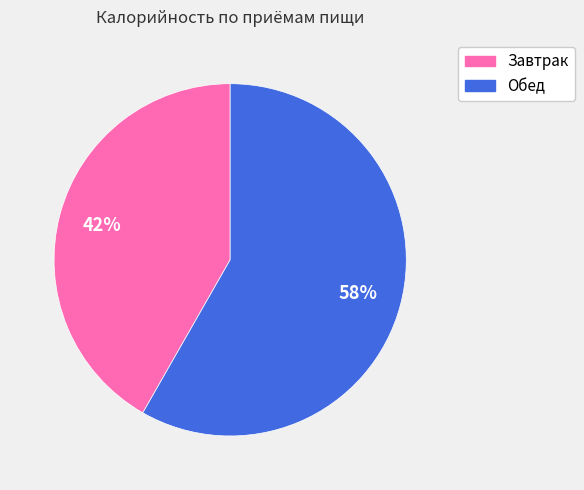

How many segments does this pie chart have?

2